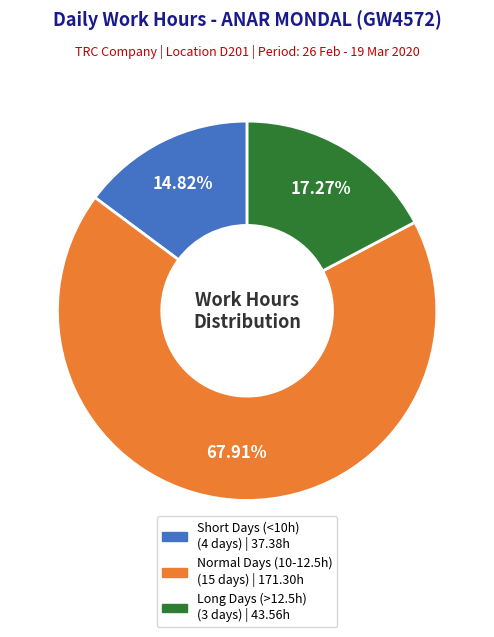

Is there a majority slice in this chart?

Yes